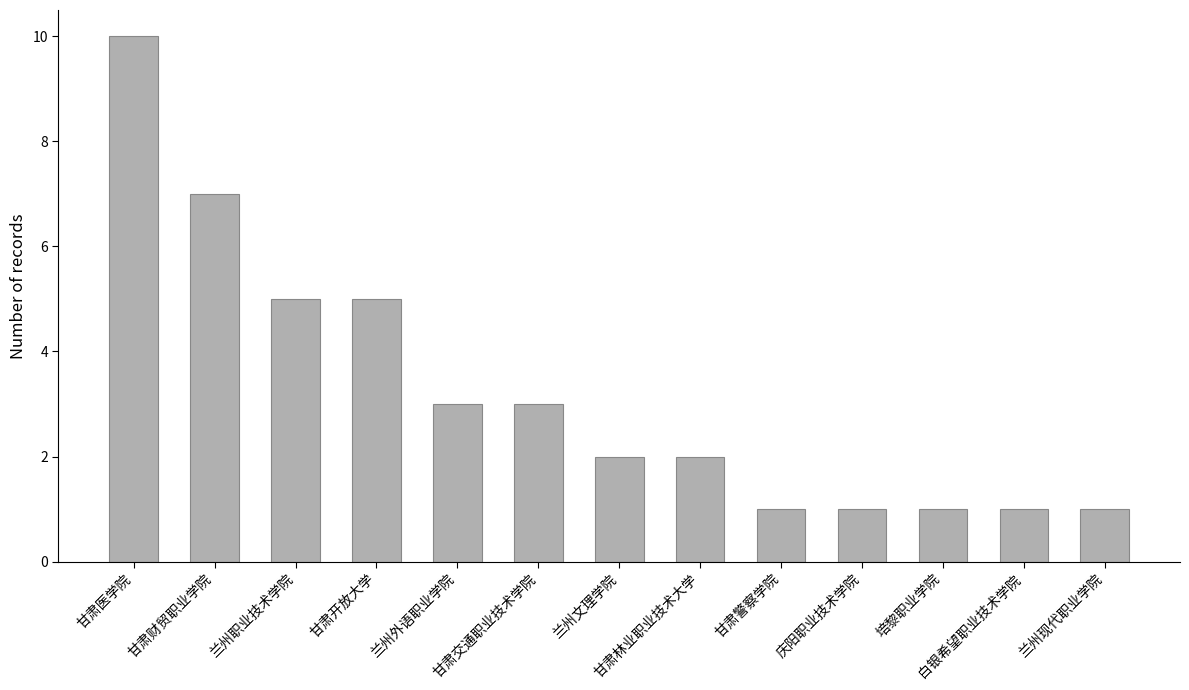

How many values are between 1 and 5?

11